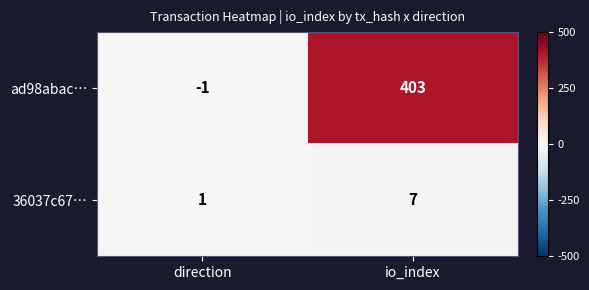

Which series has the largest total across all categories?

ad98abac…